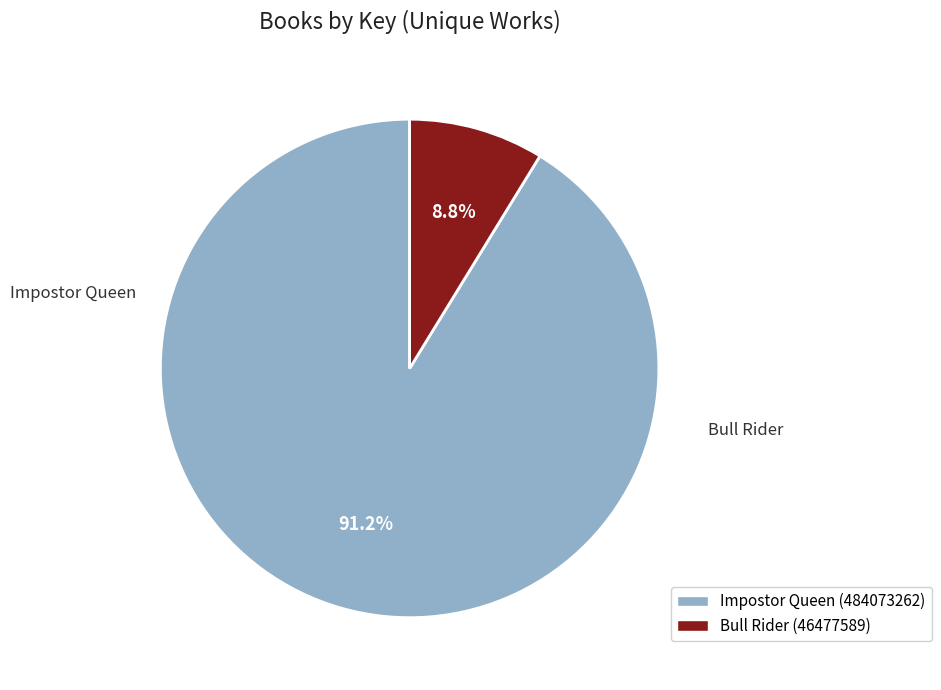

How many slices are in this pie chart?

2